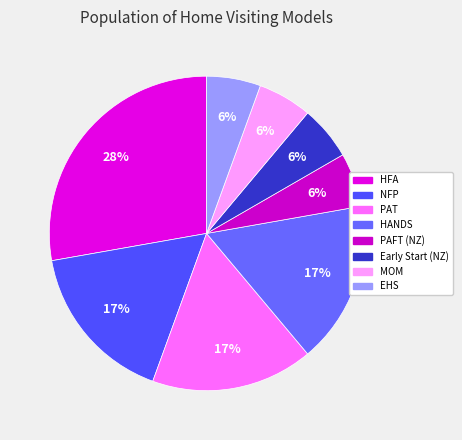

How many segments does this pie chart have?

8